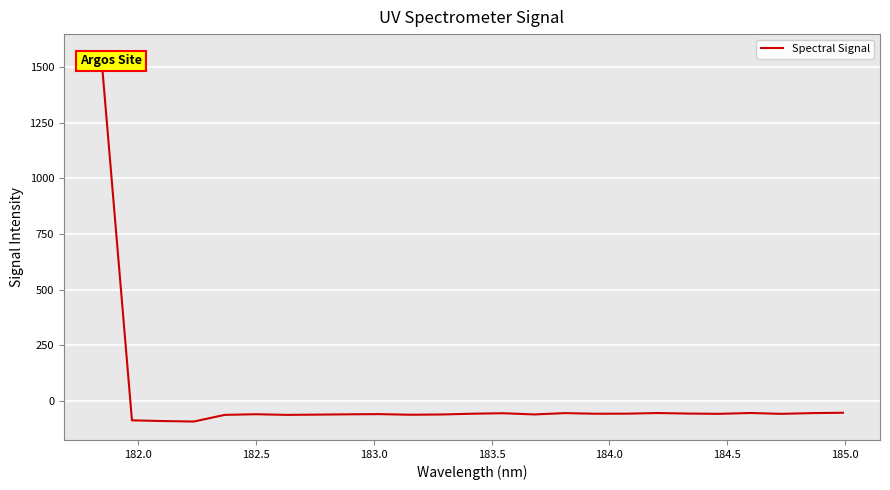

What is the maximum value shown in the chart?

1564.3